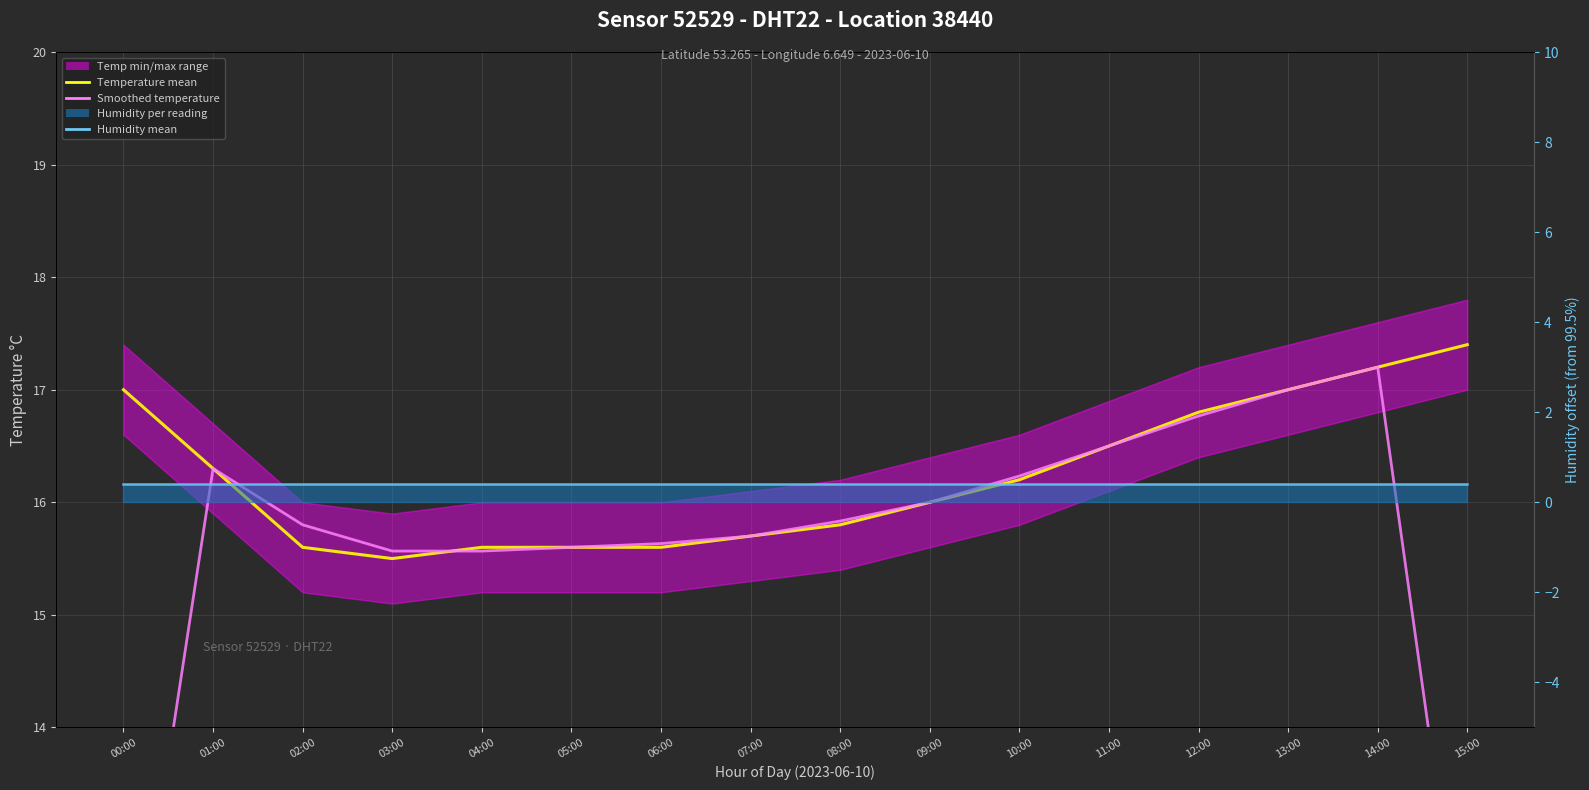

At which category does the chart reach its peak across all series?

15:00